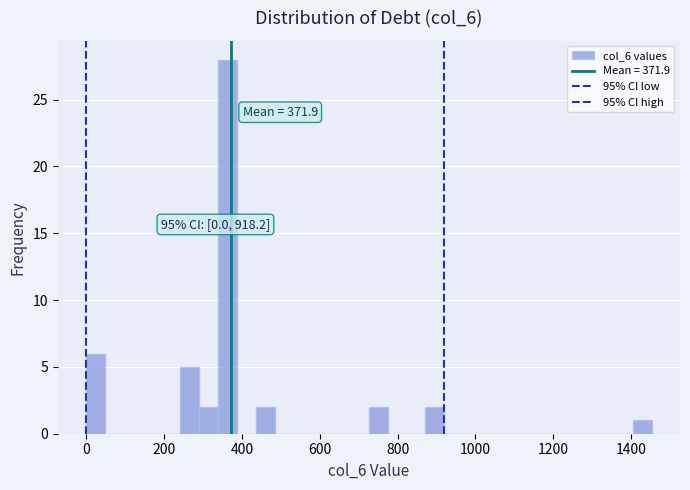

Read against the x-axis, roughly where is the centre of the tallest bar?

360